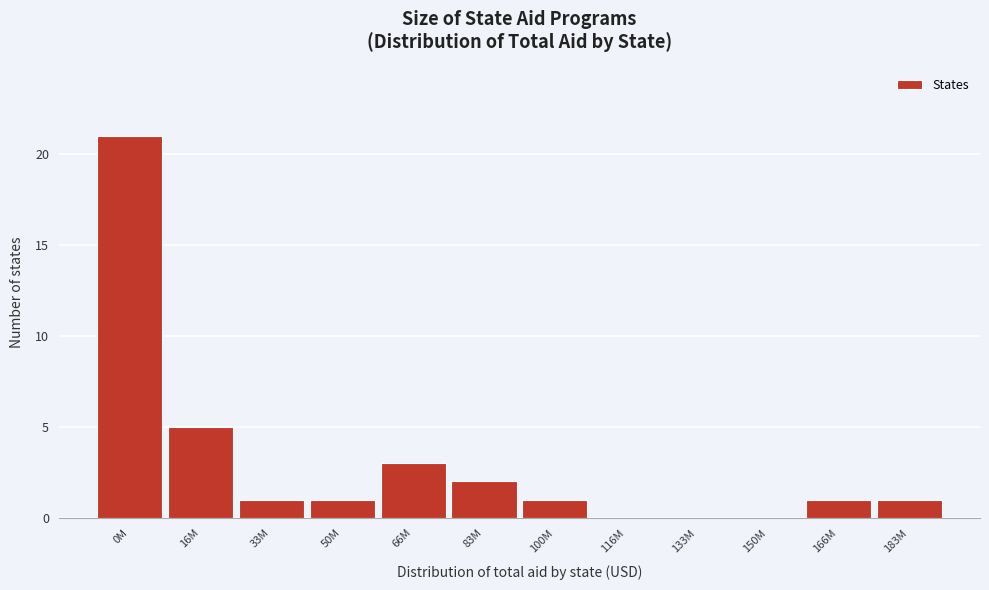

Reading left to right, list all the values displayed in this chart.

0M=21	16M=5	33M=1	50M=1	66M=3	83M=2	100M=1	116M=0	133M=0	150M=0	166M=1	183M=1